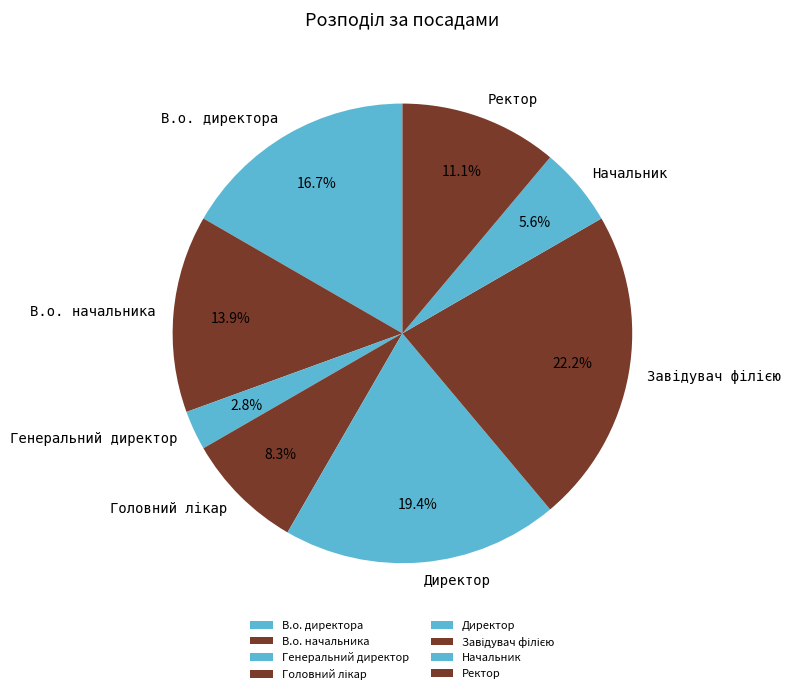

Which slice is the smallest?

Генеральний директор